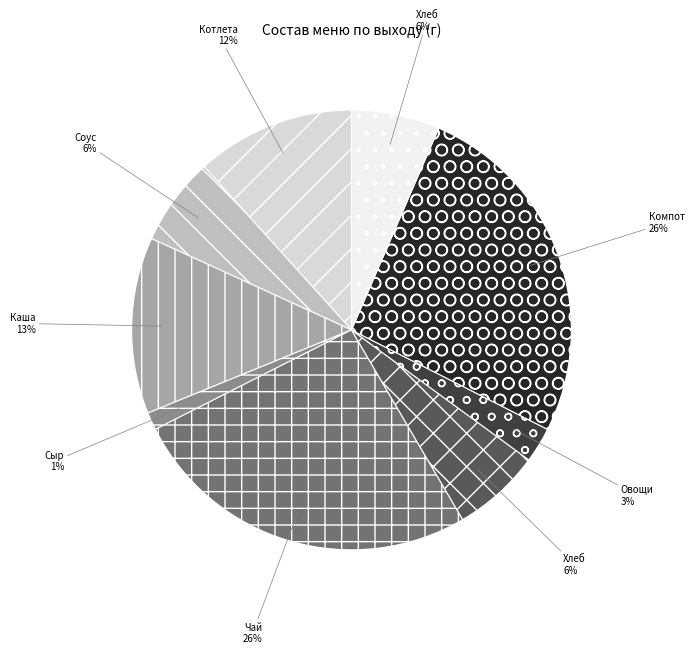

Is there a majority slice in this chart?

No